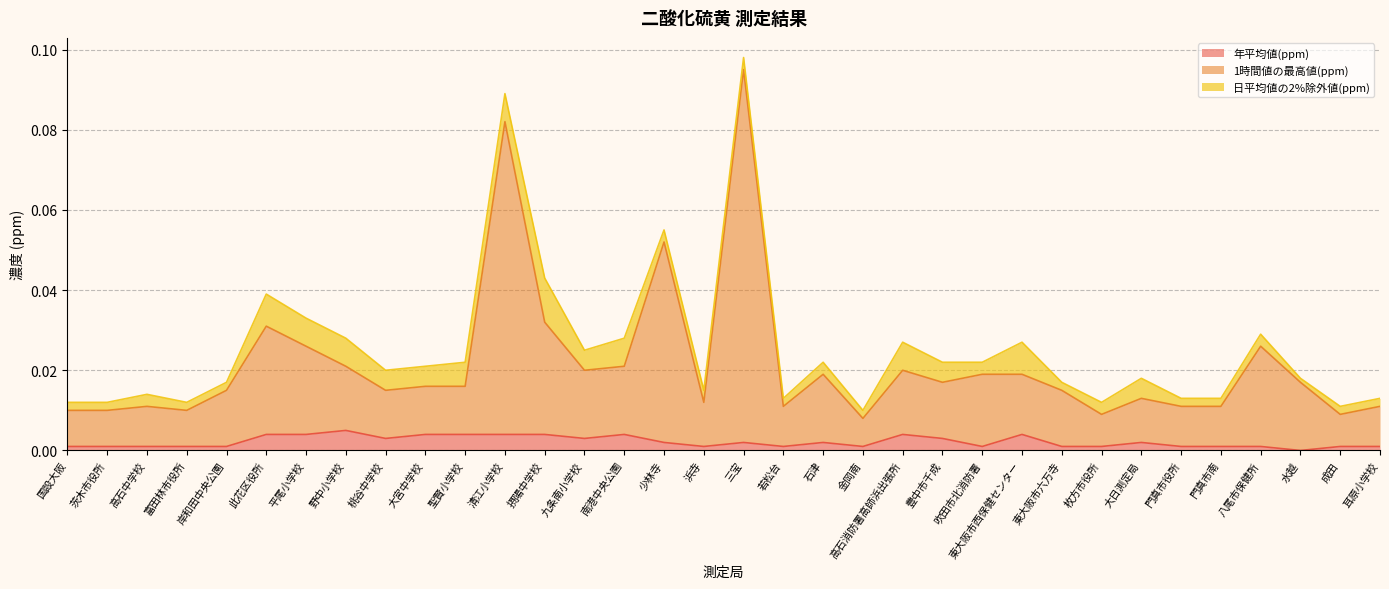

Does the chart display data point markers on the line(s)?

No